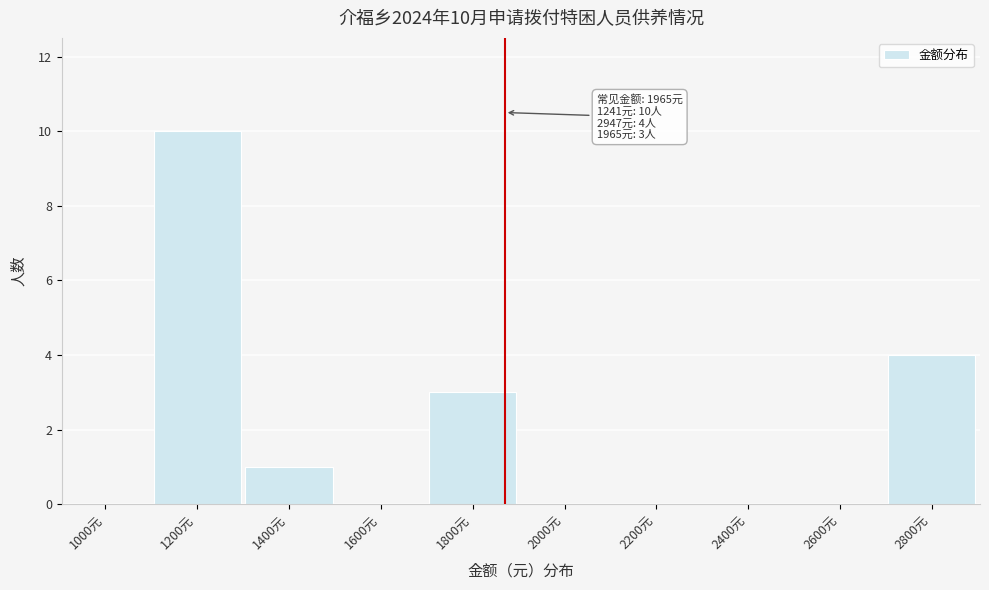

Reading right to left, list all the values displayed in this chart.

2800元=4	2600元=0	2400元=0	2200元=0	2000元=0	1800元=3	1600元=0	1400元=1	1200元=10	1000元=0